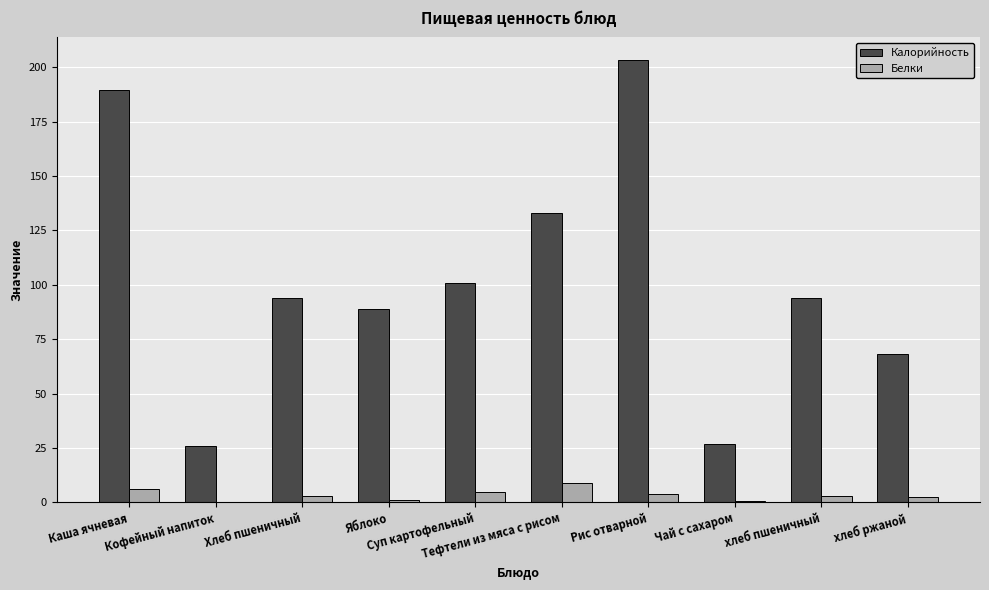

What is the sum of all Белки values?

33.7